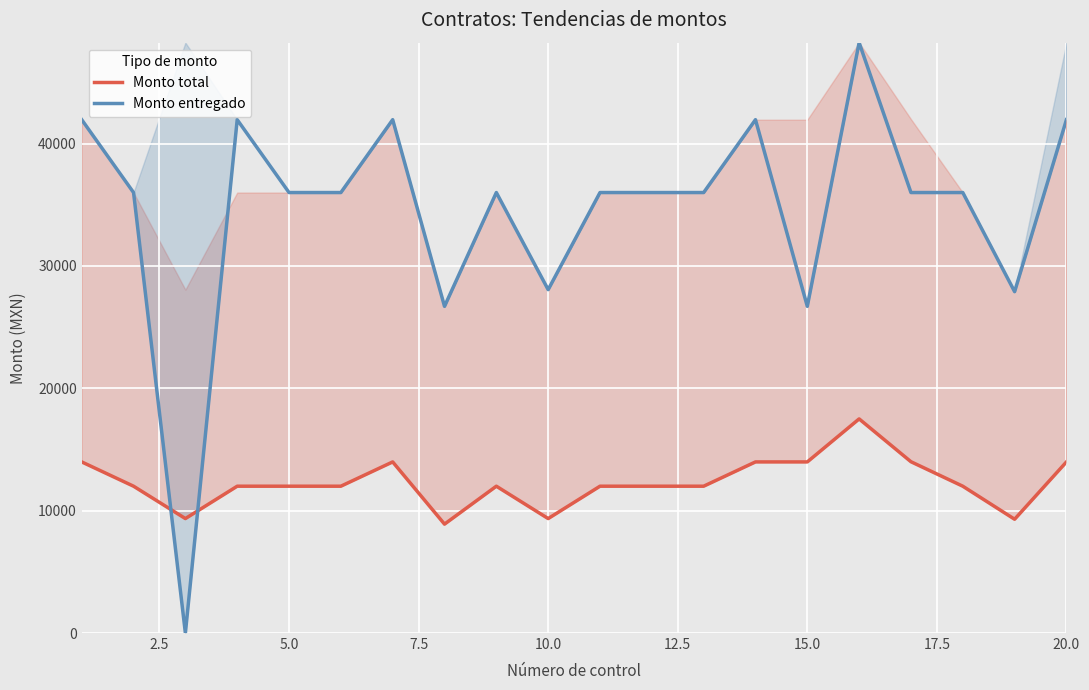

What is the maximum value shown in the chart?

48249.9